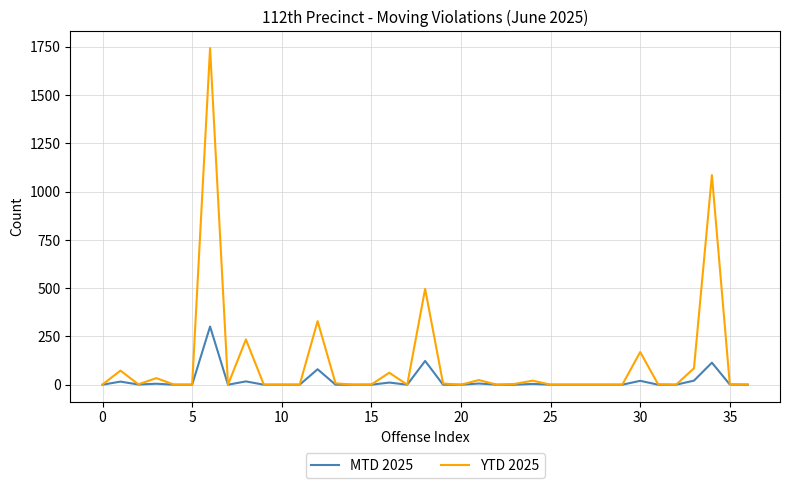

Does the chart display data point markers on the line(s)?

No